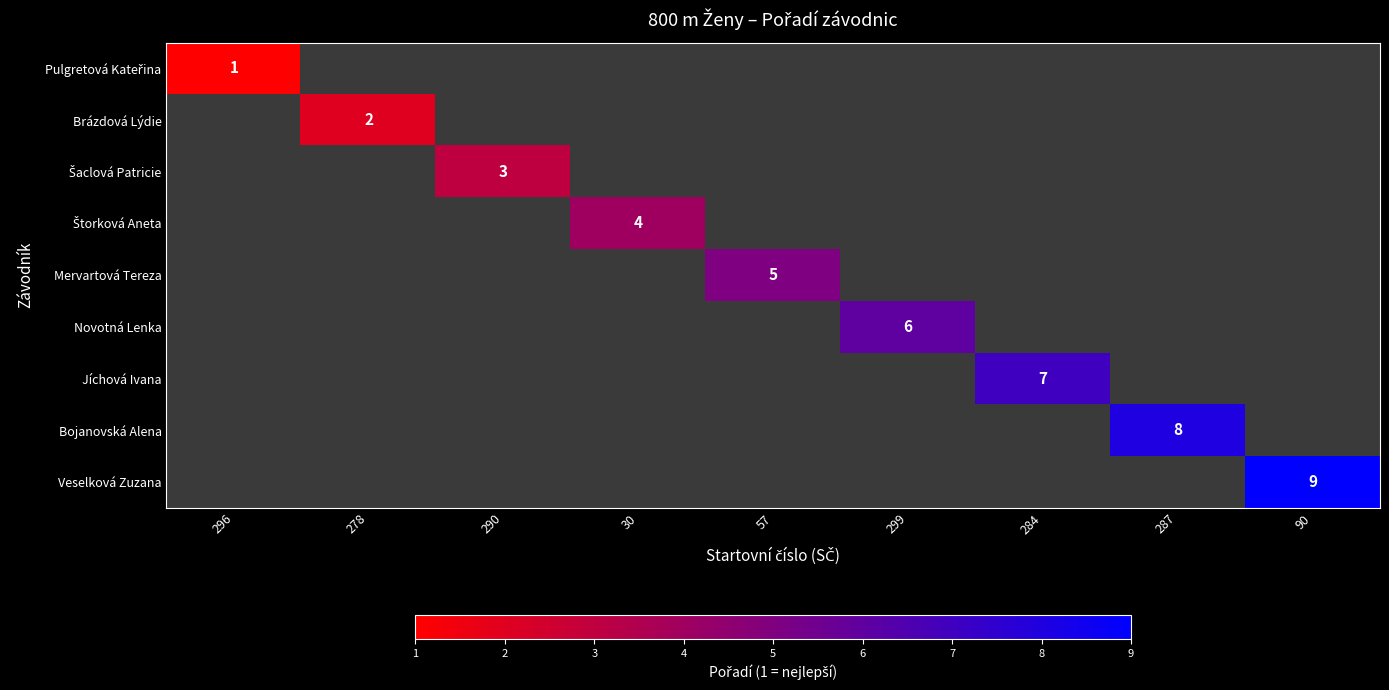

The value of Brázdová Lýdie at 278 is 1. True or false?

False